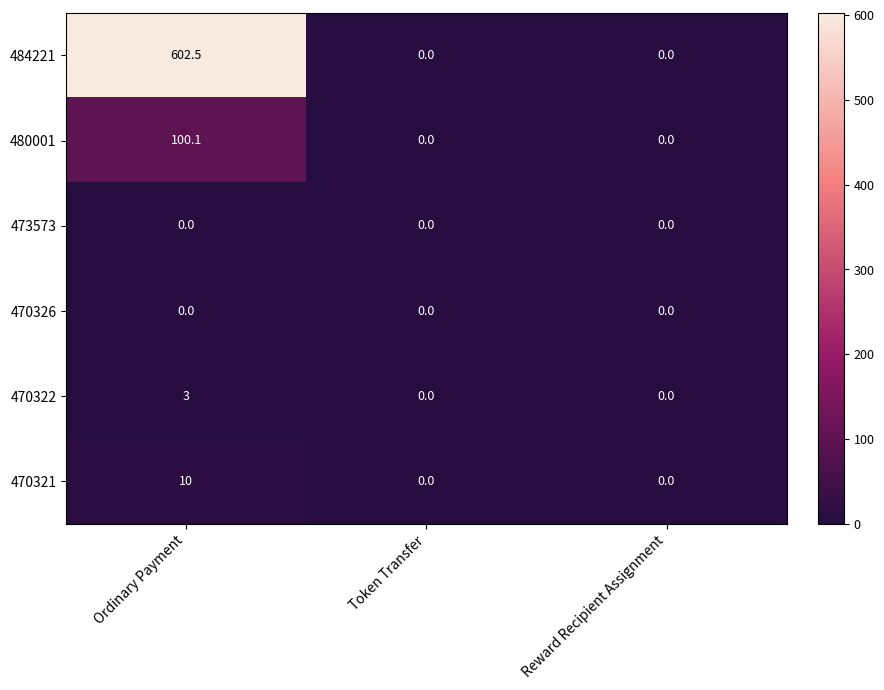

What is the sum of all 470322 values?

3.0